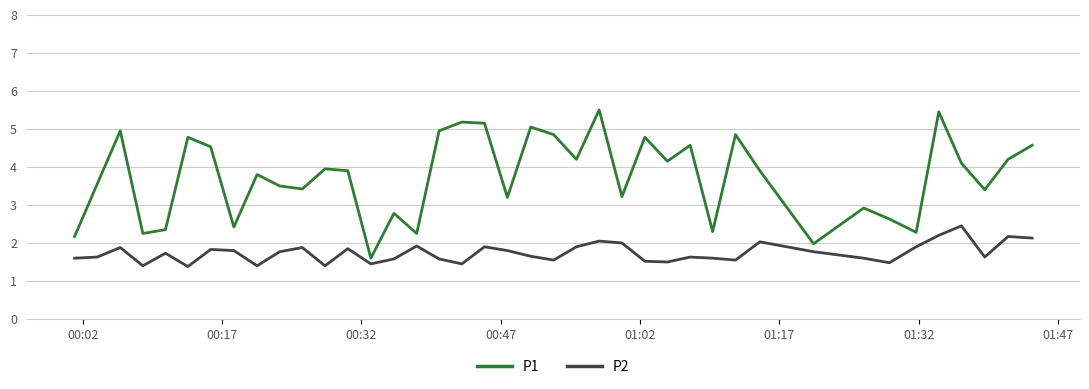

Which series has the largest total across all categories?

P1